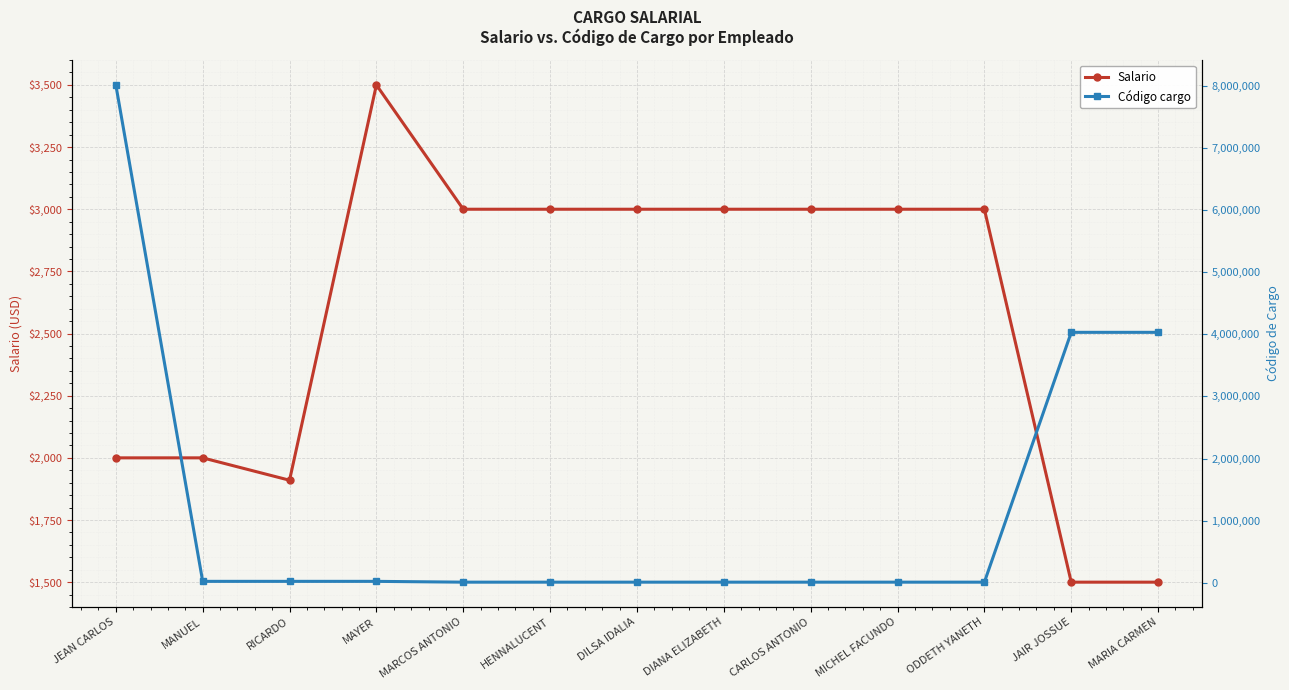

What is the sum of the Código cargo values at HENNALUCENT and MANUEL?

37250